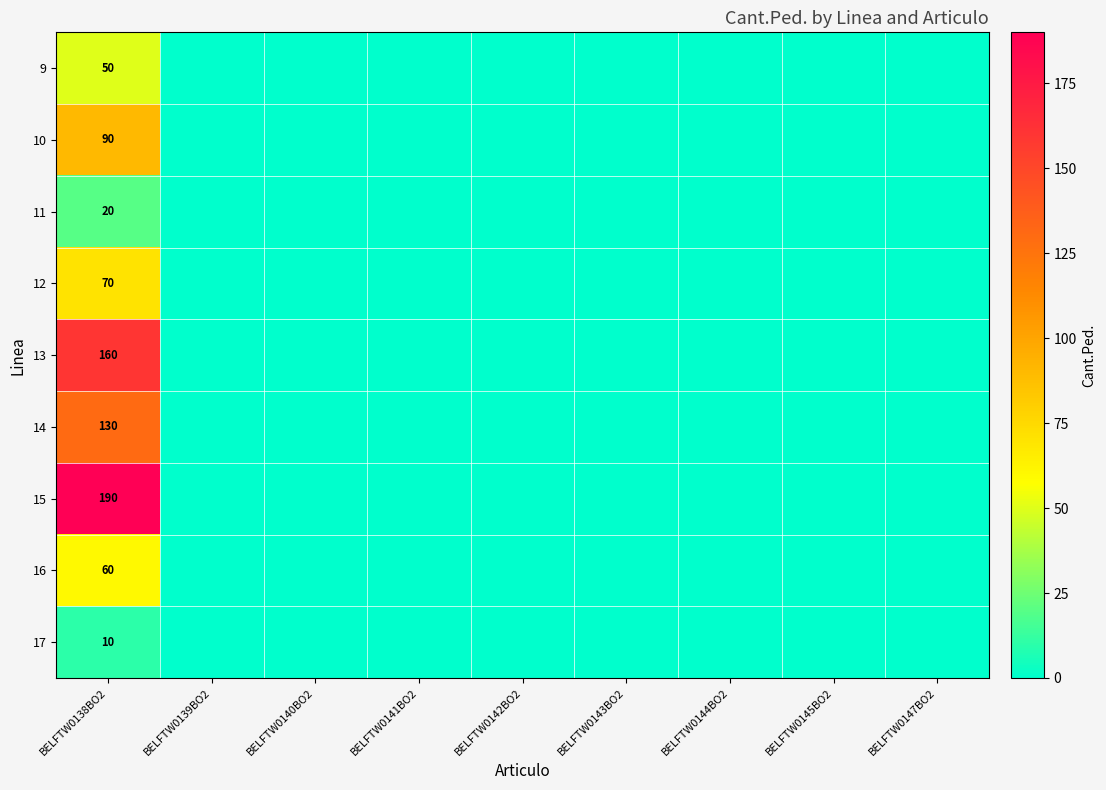

How many values in 13 are above zero?

1